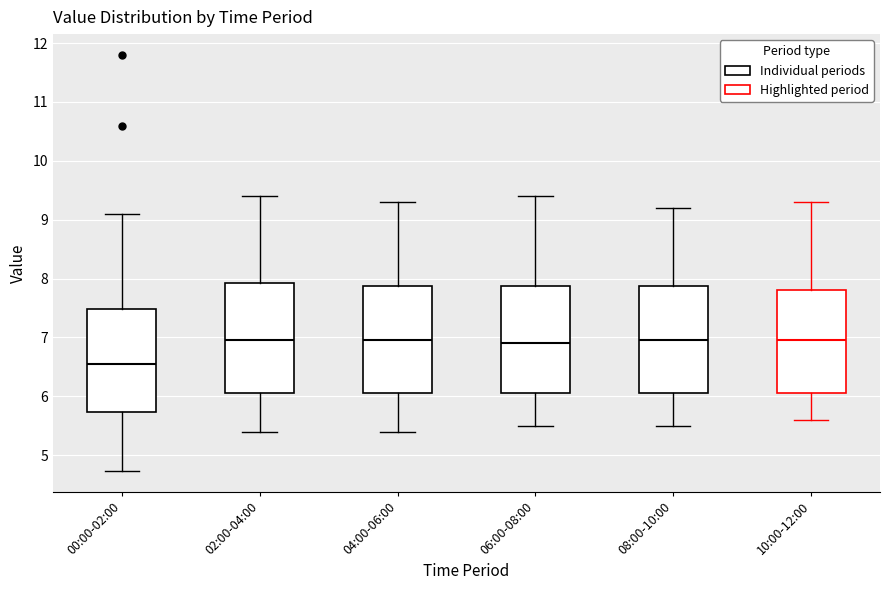

Reading left to right, transcribe this box plot: for each box, give where its median line is, the range the box spans, and where its two whiskers end, as read against the y-axis. The values are not printed on the chart, so give them approximately, as read against the axis.

00:00-02:00: median 6.6, box 5.7 to 7.5, whiskers 4.7 to 9.1
02:00-04:00: median 7.0, box 6.1 to 7.9, whiskers 5.4 to 9.4
04:00-06:00: median 7.0, box 6.1 to 7.9, whiskers 5.4 to 9.3
06:00-08:00: median 6.9, box 6.1 to 7.9, whiskers 5.5 to 9.4
08:00-10:00: median 7.0, box 6.1 to 7.9, whiskers 5.5 to 9.2
10:00-12:00: median 7.0, box 6.1 to 7.8, whiskers 5.6 to 9.3